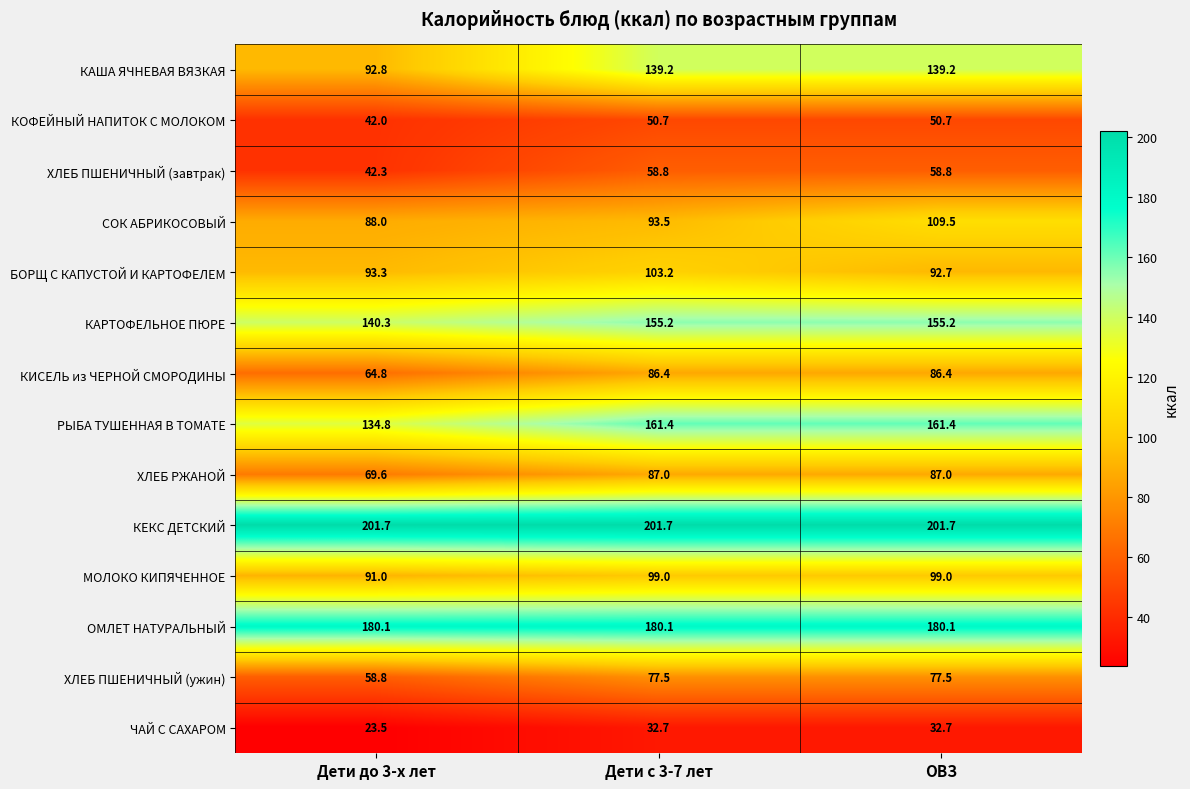

At which label is КАРТОФЕЛЬНОЕ ПЮРЕ closest to 147?

Дети до 3-х лет